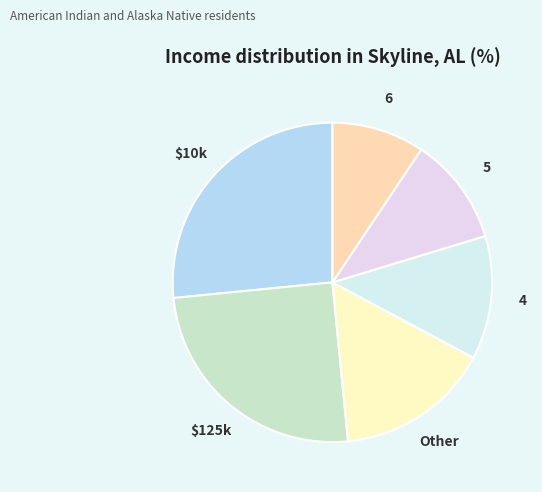

Which category has the smallest portion of the pie?

6